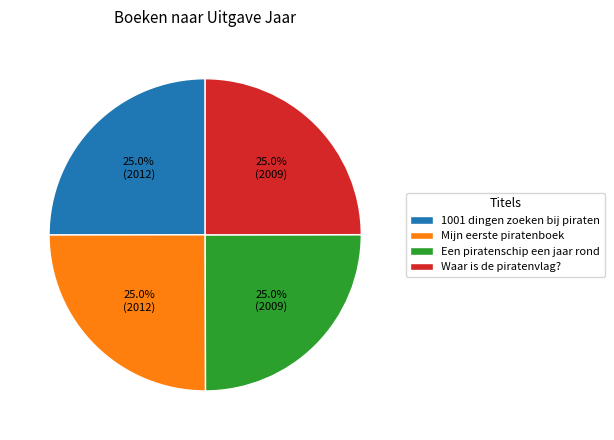

Approximately how many times larger is the value at 1001 dingen zoeken bij piraten compared to Waar is de piratenvlag??

1.0